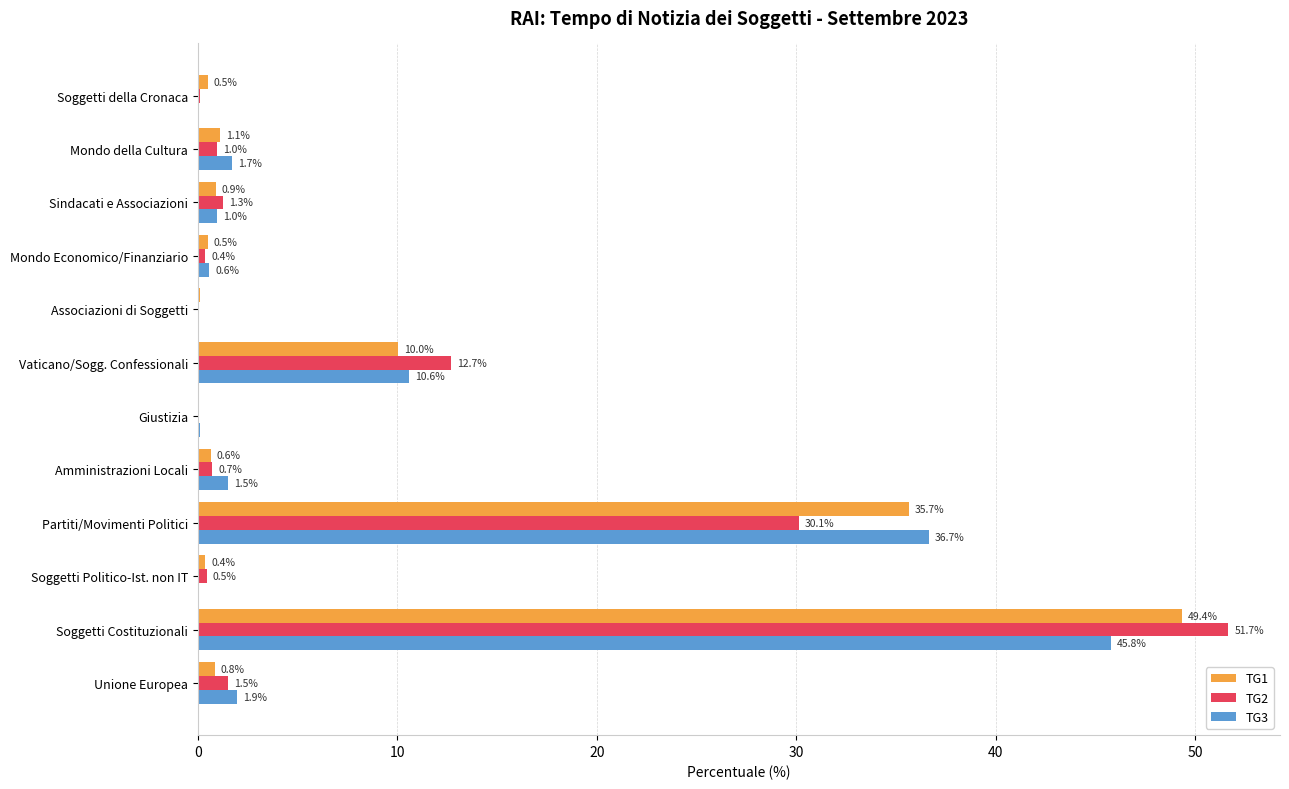

Which series changed the most between Amministrazioni Locali and Mondo Economico/Finanziario?

TG3